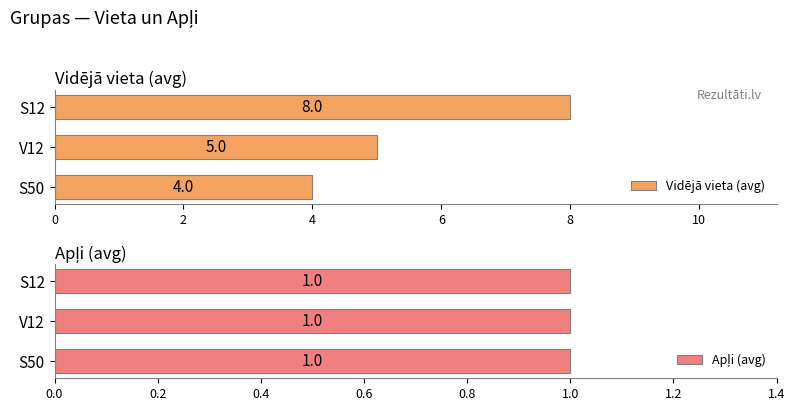

How many series are shown in this chart?

2